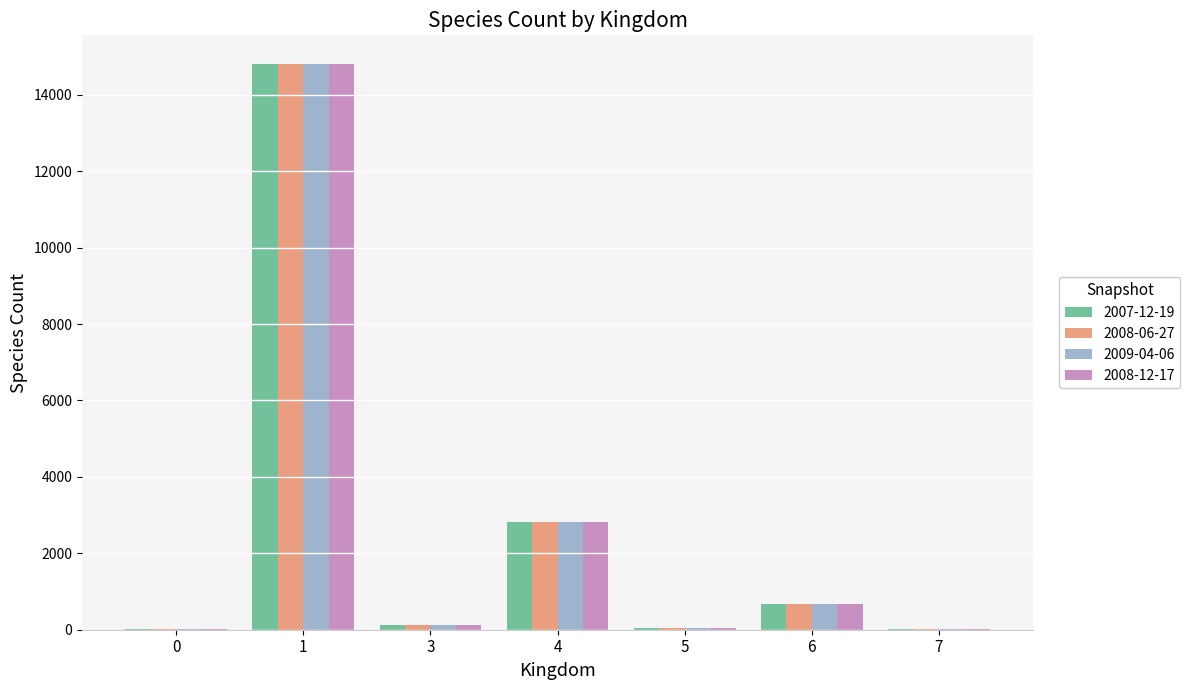

Is the value of 2008-12-17 at 7 greater than the value of 2009-04-06 at 6?

No